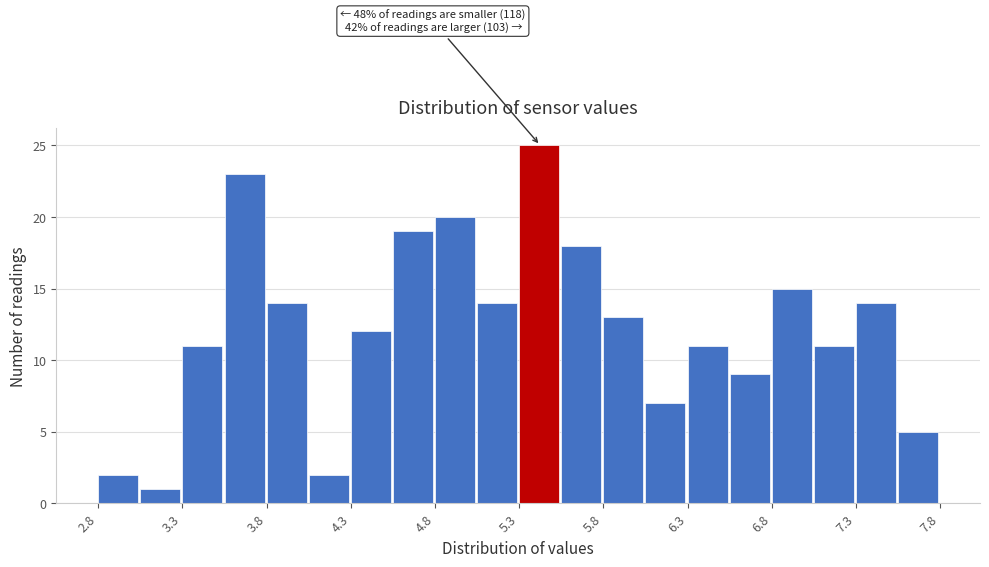

Around what value on the x-axis is the tallest bar? Give the approximate position of its centre, as read against the axis.

5.4